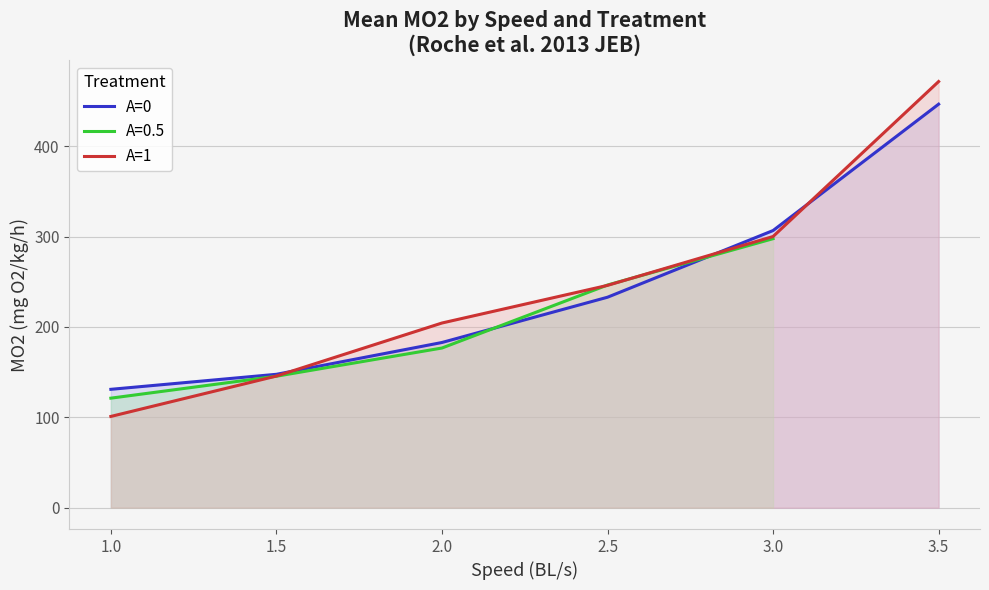

Is the value of A=1 at 2.0 greater than the value of A=0 at 1.5?

Yes